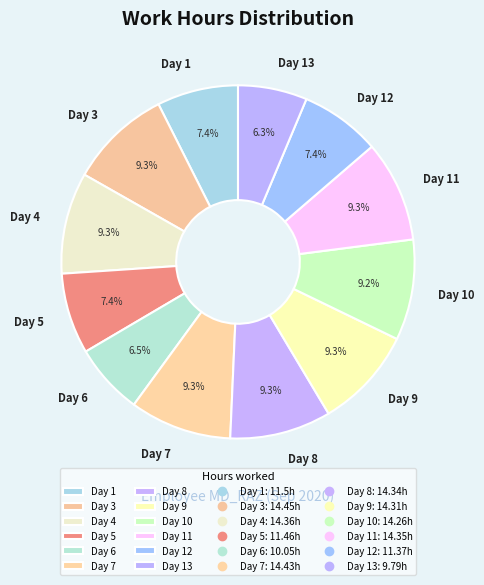

What is the ratio of the value at Day 5 to the value at Day 9?

0.8